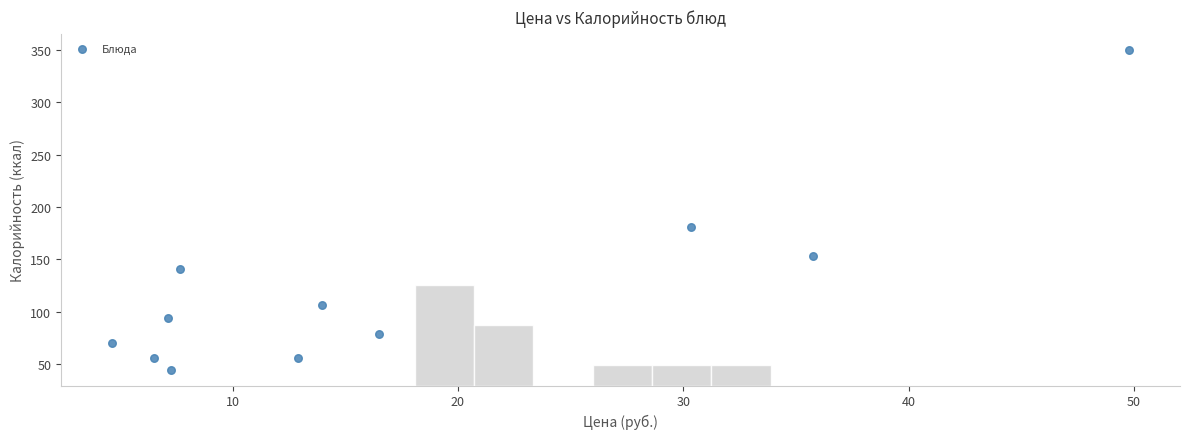

What Y value in the scatter plot is closest to 197?

181